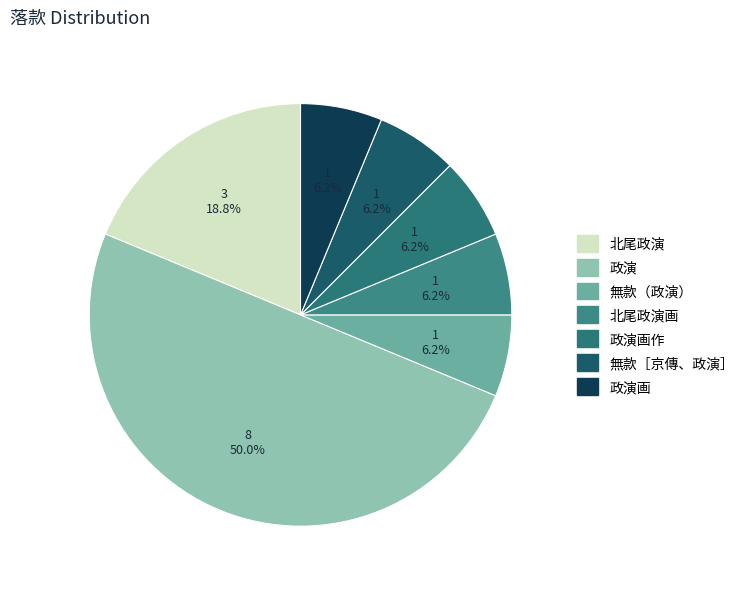

Which slice is the smallest?

無款（政演）